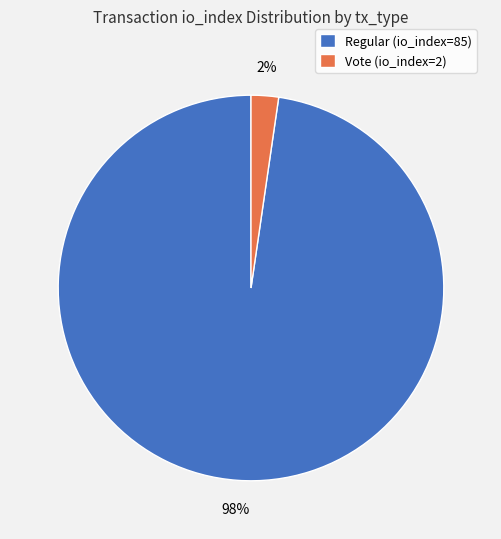

To the nearest percent, what is the average slice percentage?

50%